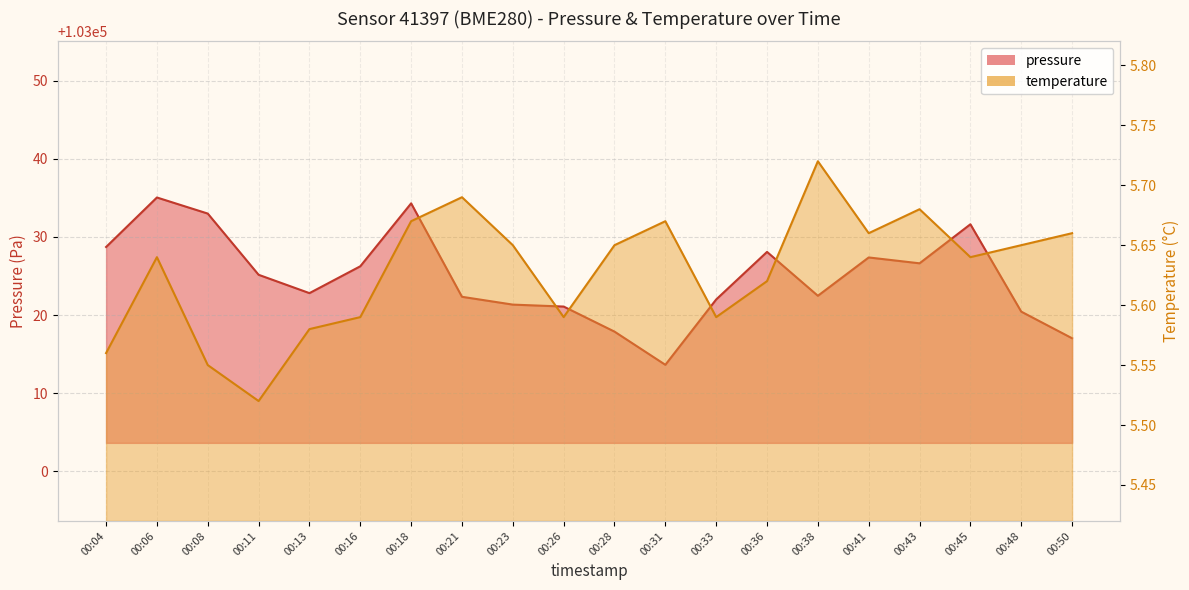

How many data points in pressure are less than 103025?

10